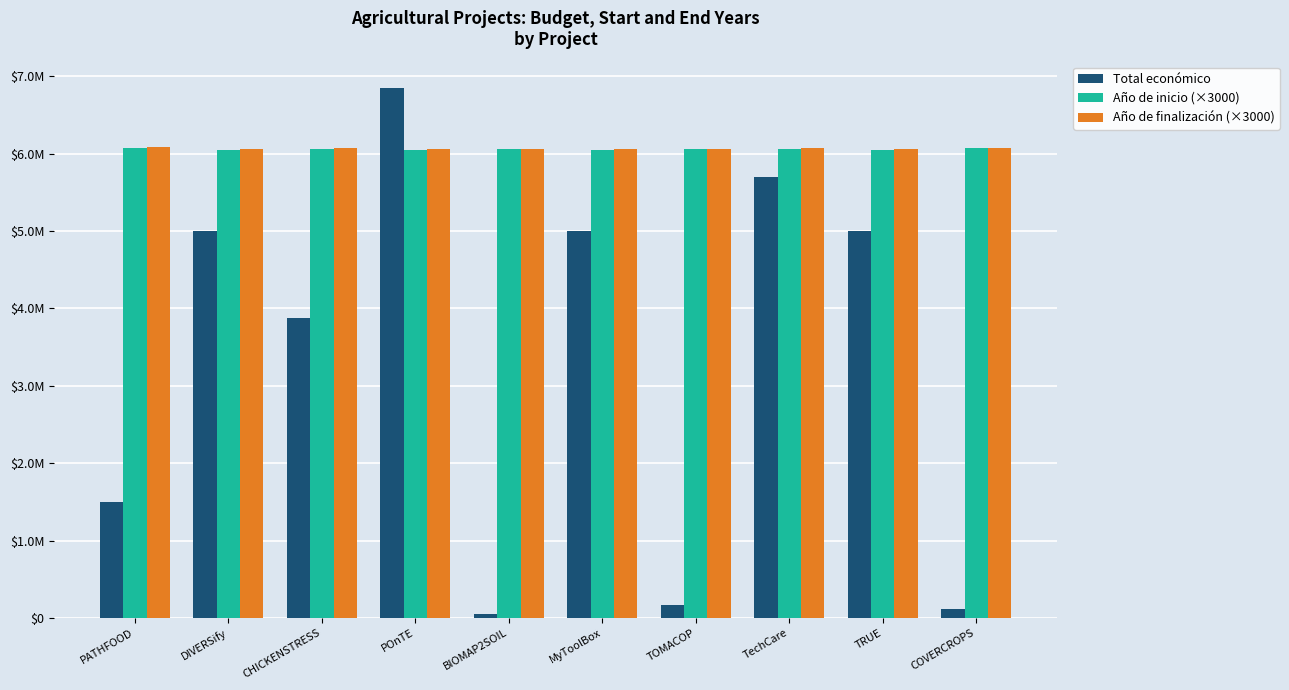

The value of Total económico at MyToolBox is 4997660. True or false?

True